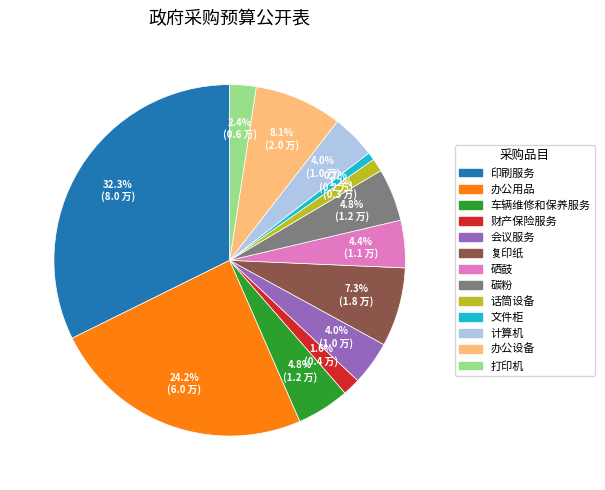

How much of the chart is everything except 会议服务?

96.0%